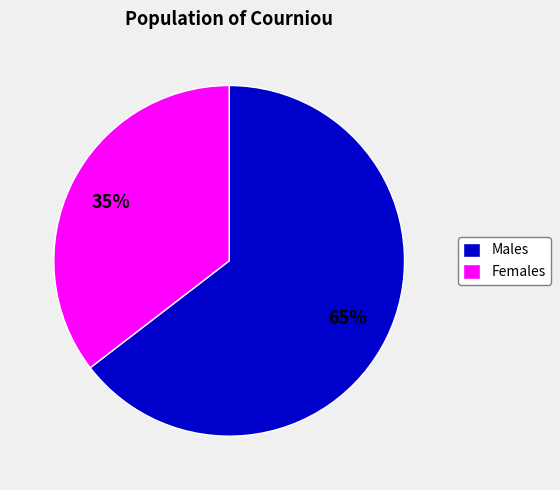

Rank the categories by value from highest to lowest.

Males, Females